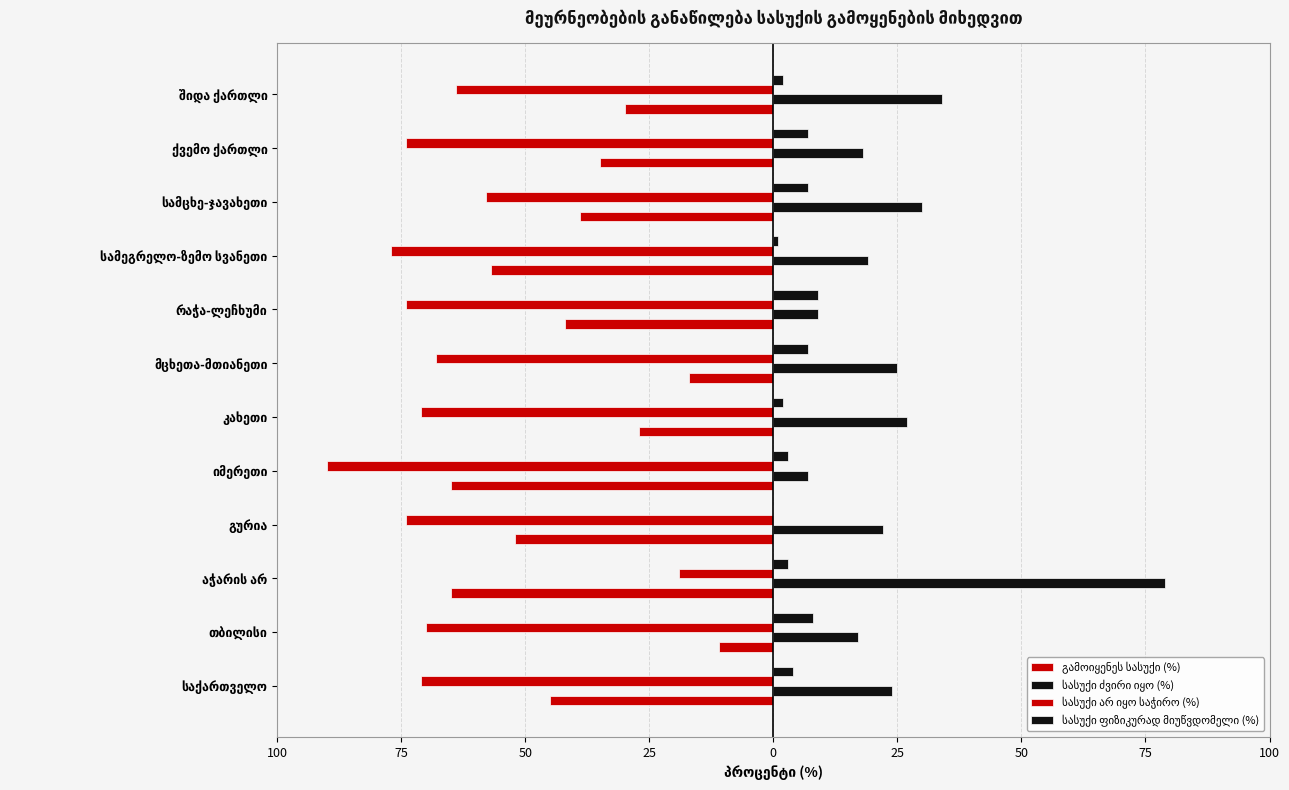

What is the difference between the second highest and second lowest values in the სასუქი ძვირი იყო (%) series?

25